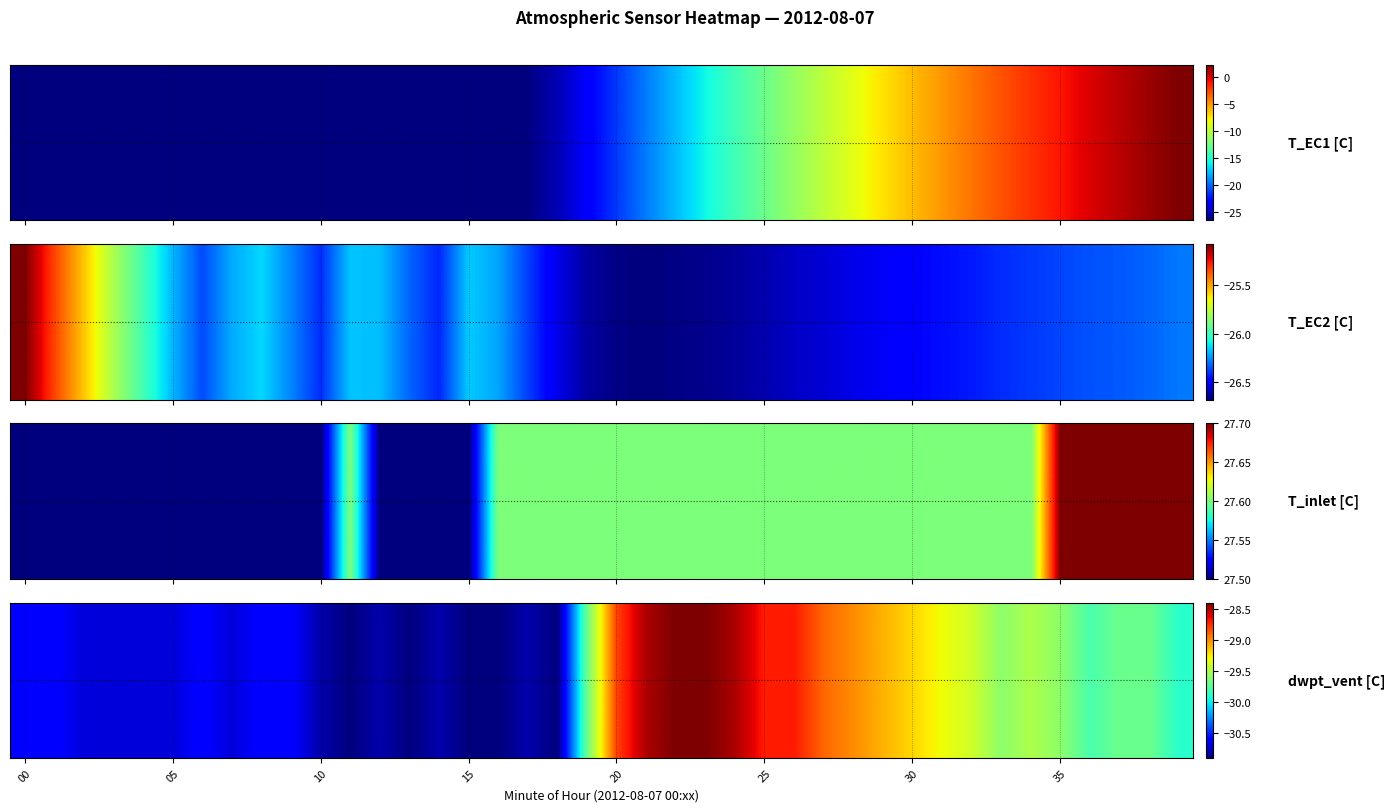

At which label is the value closest to -29?

28